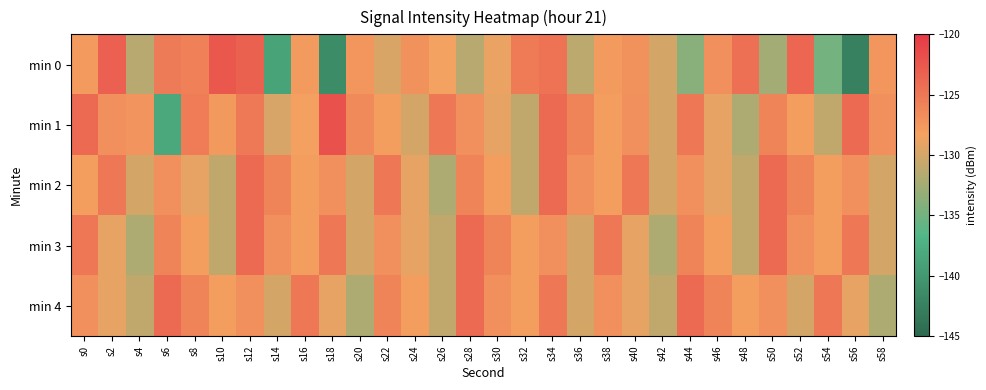

What is the smallest value displayed?

-142.5